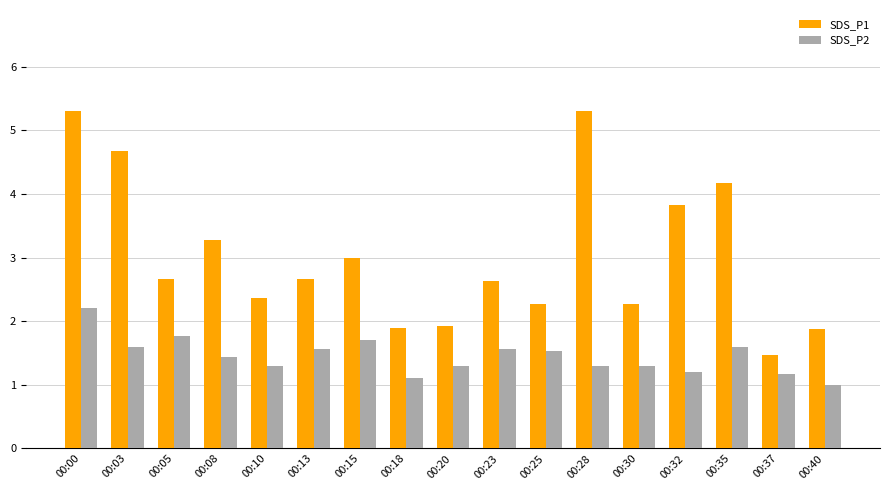

How many bars are there in each group?

2